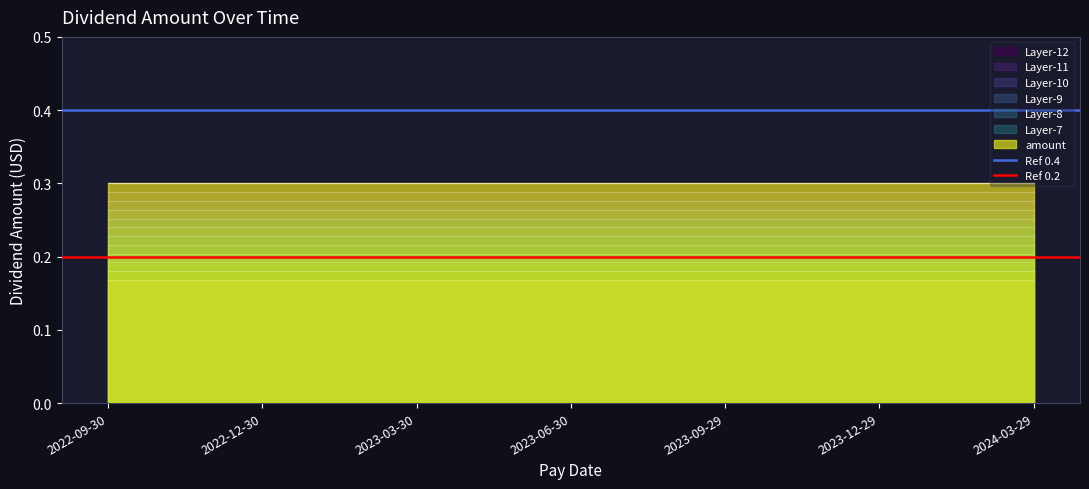

Rank the series at 2022-12-30 from highest to lowest value.

Ref 0.4, Ref 0.2